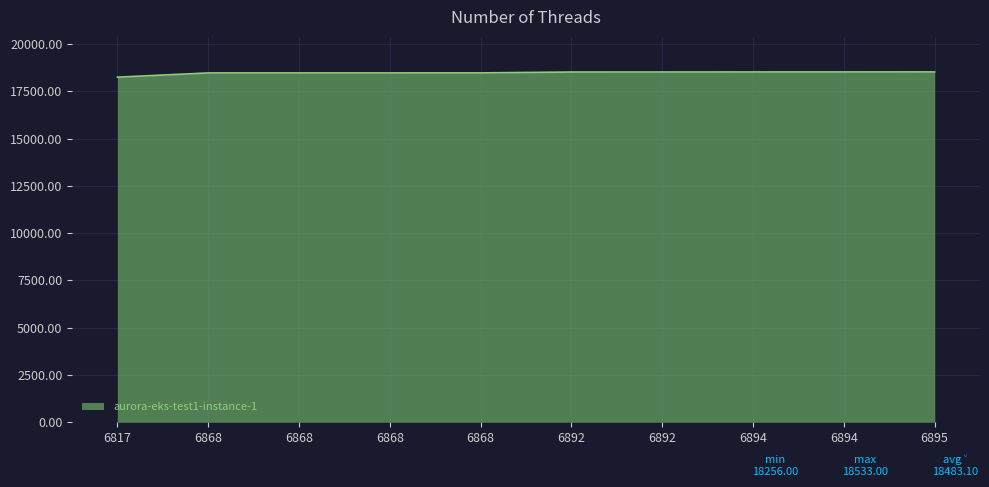

What is the minimum value shown in the chart?

18256